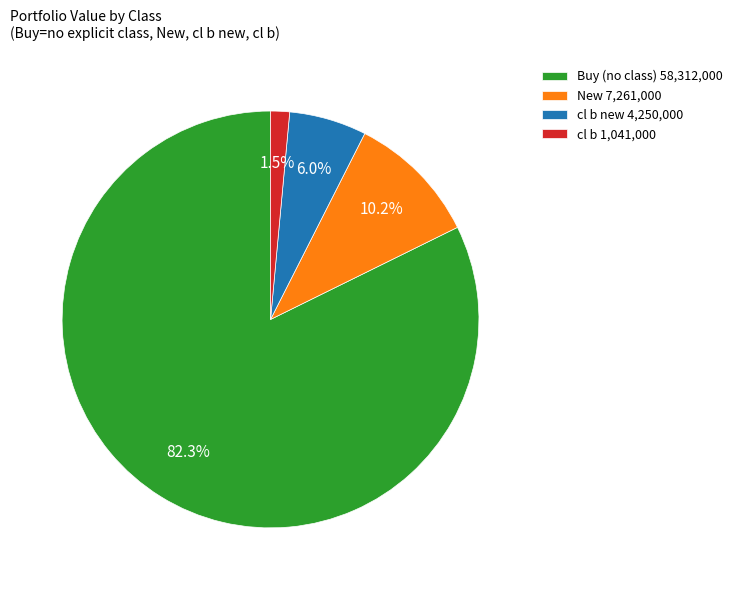

Approximately how many times larger is the value at New 7,261,000 compared to cl b new 4,250,000?

1.7